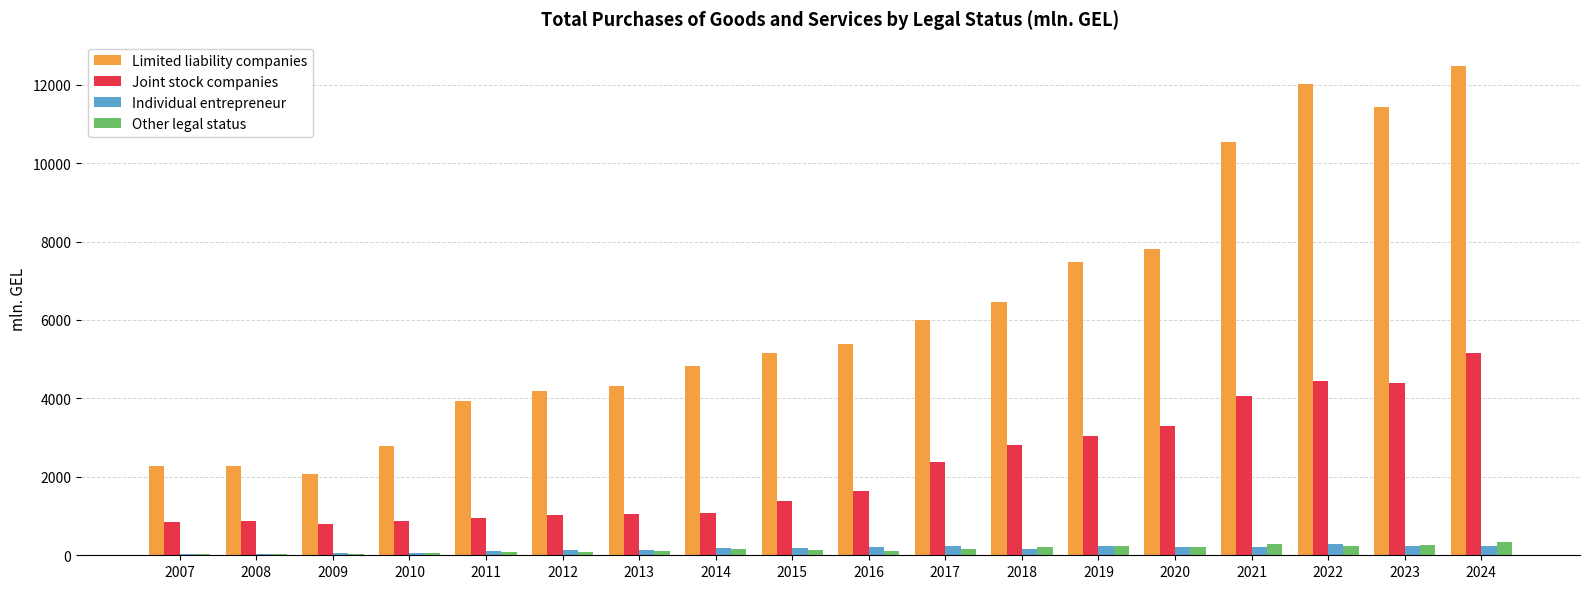

What is the sum of all Joint stock companies values?

40059.5